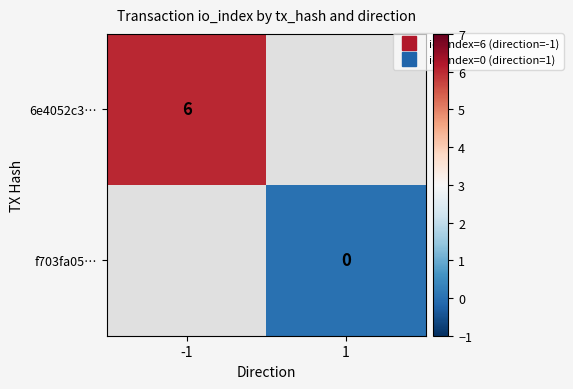

Where is 6e4052c3… nearest to the value 6?

-1